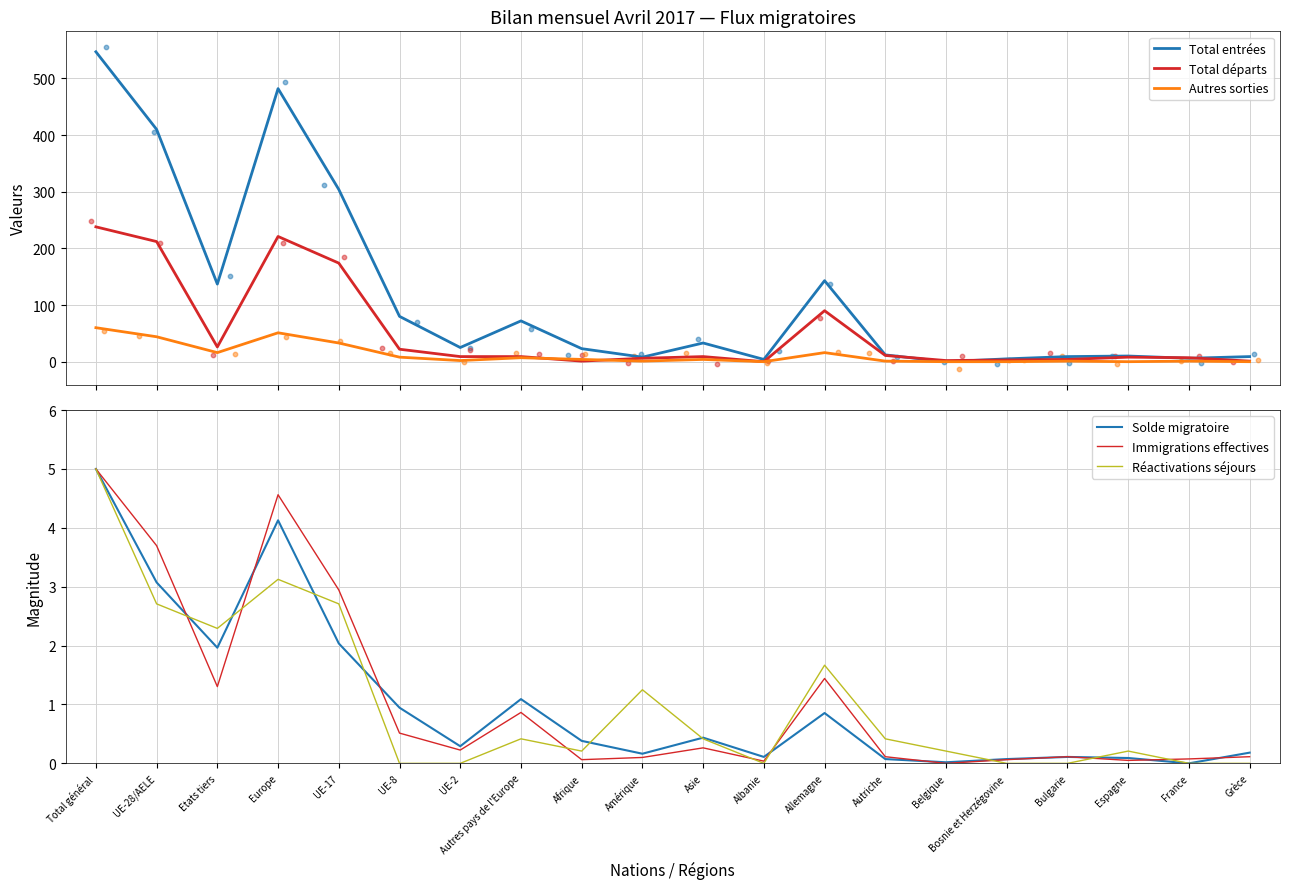

Which series has the largest total across all categories?

Total entrées